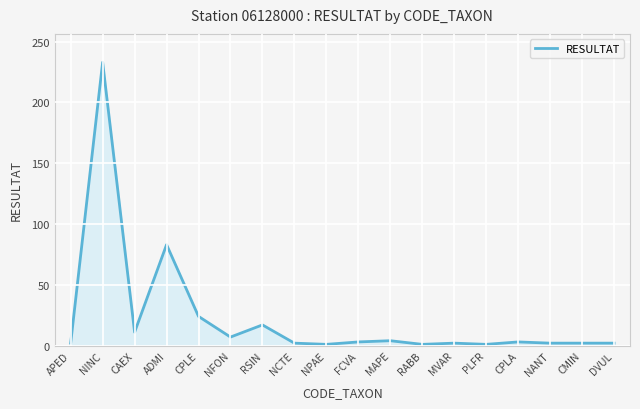

True or false: the data shows 11 at CAEX.

True